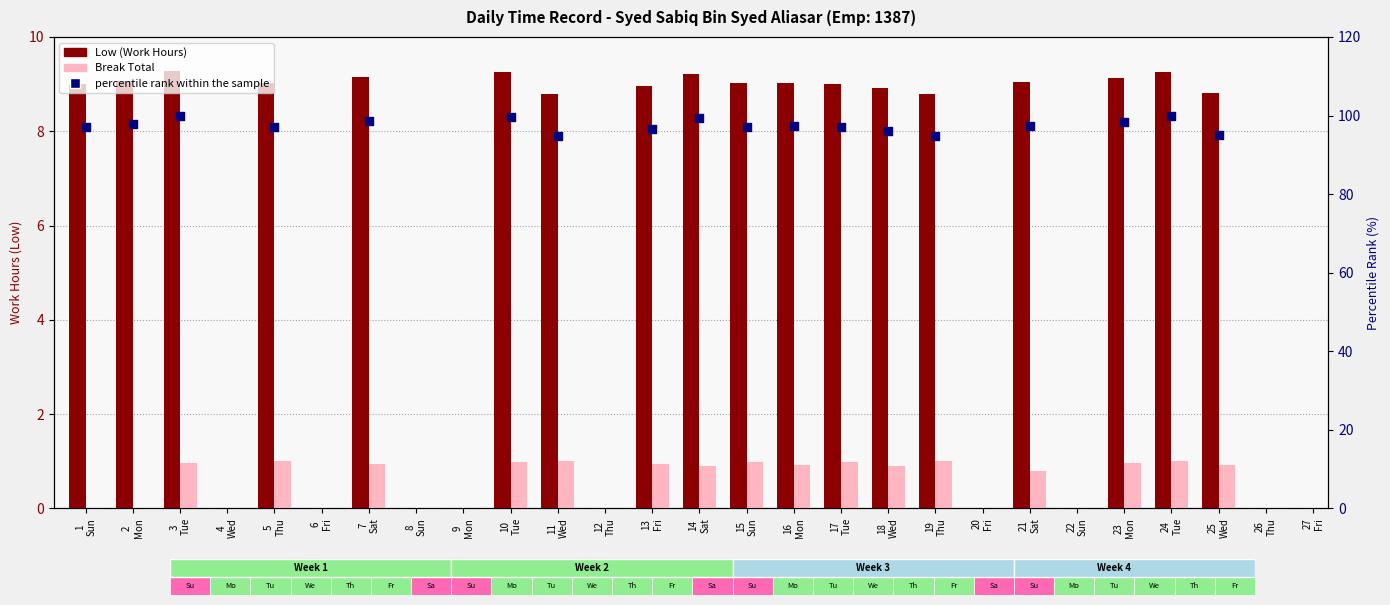

Which series has the largest total across all categories?

Low (Work Hours)